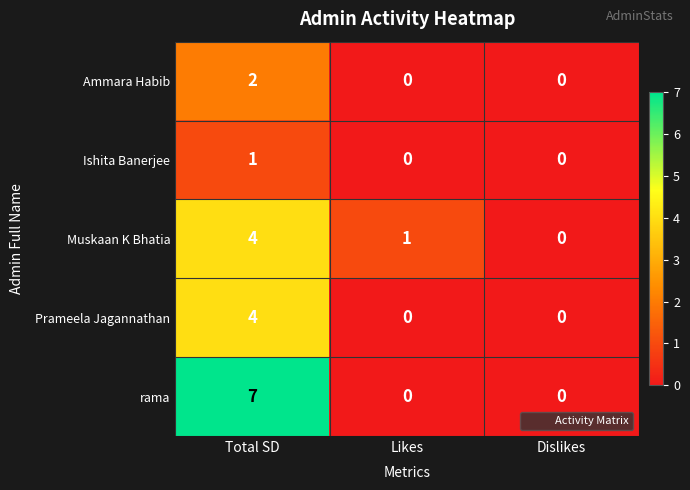

Count the Ishita Banerjee values in the range 0 to 1.

3